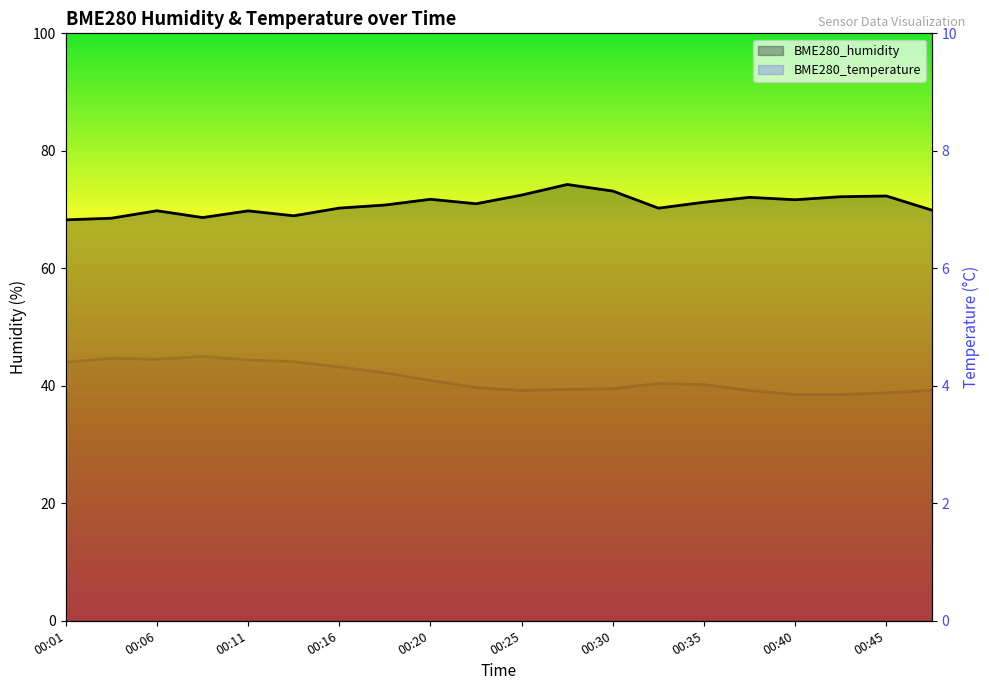

Where is the first local maximum for BME280_humidity?

00:06